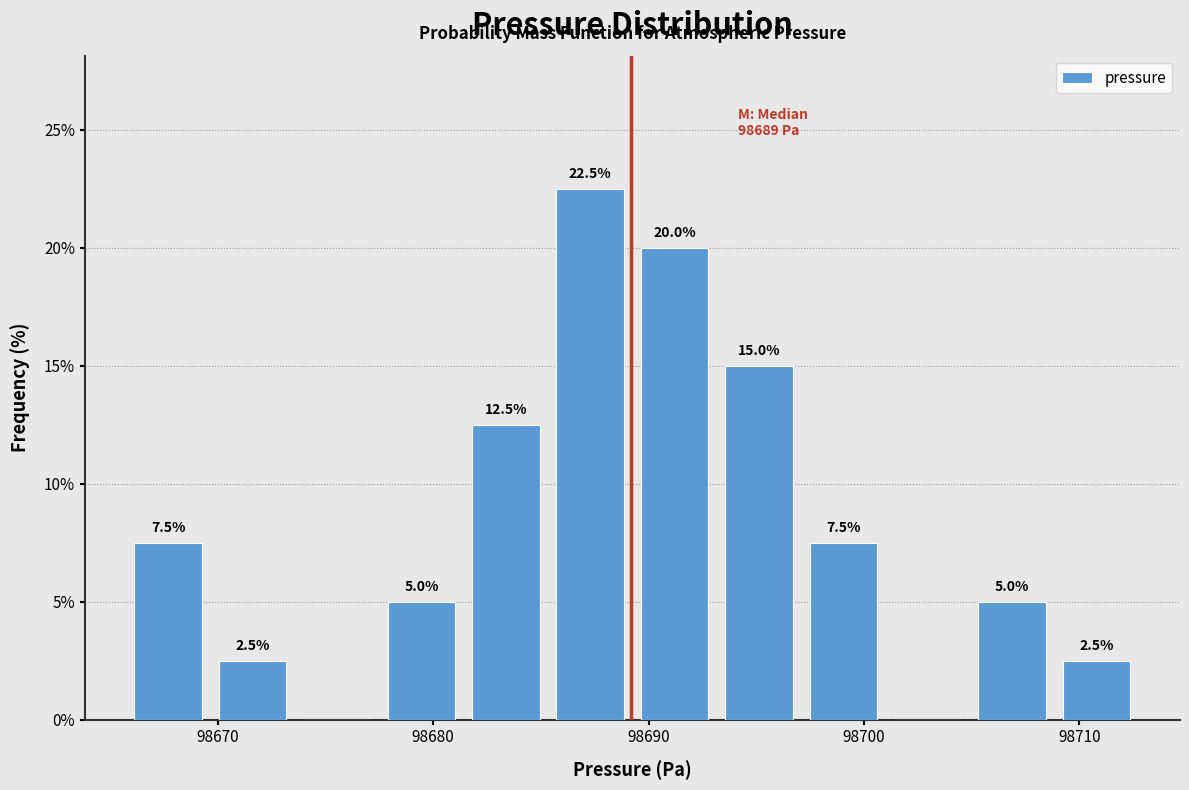

Read against the x-axis, roughly where is the centre of the tallest bar?

98687